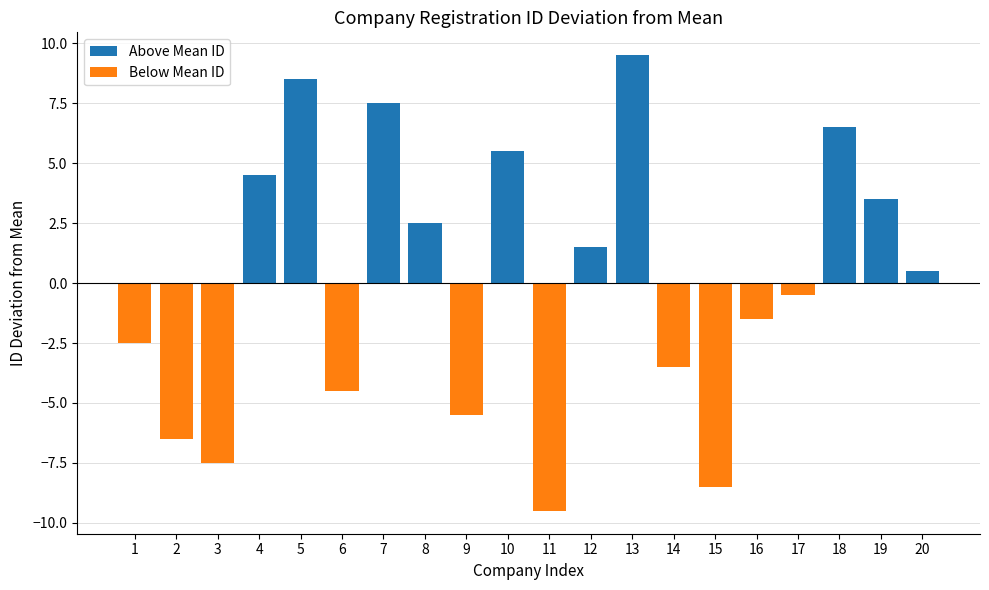

How many bars are there in total?

20